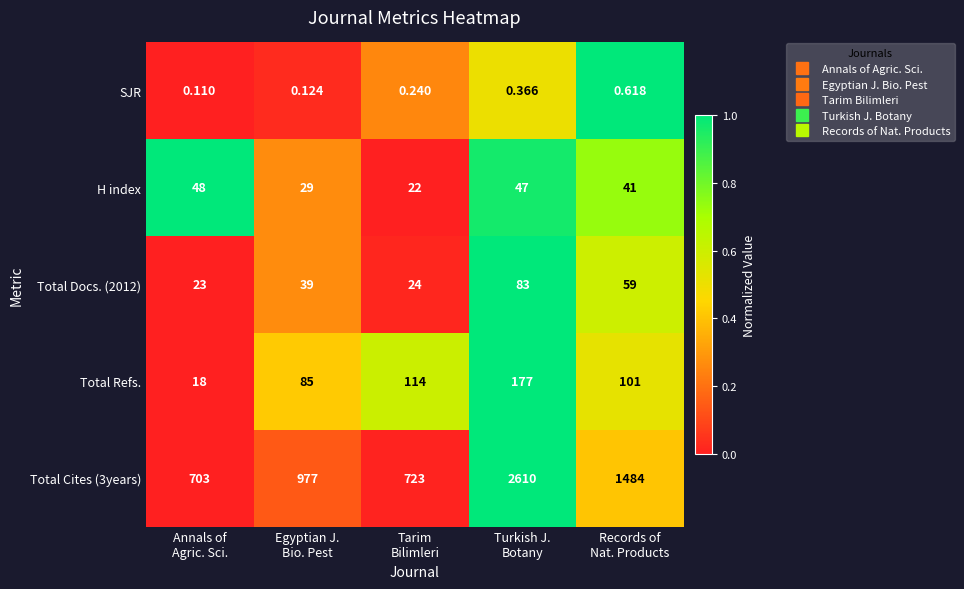

Count the number of data series in this chart.

5